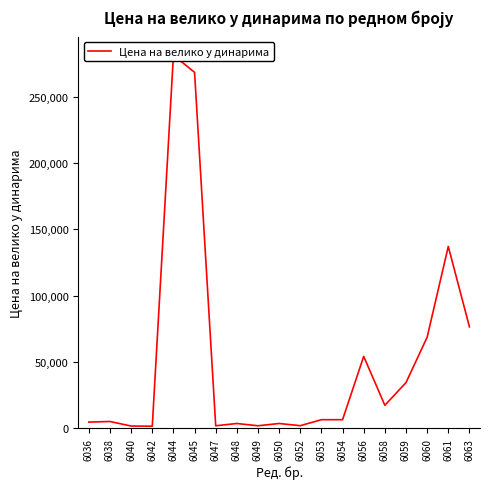

What is the difference between the maximum and minimum values?

280159.2